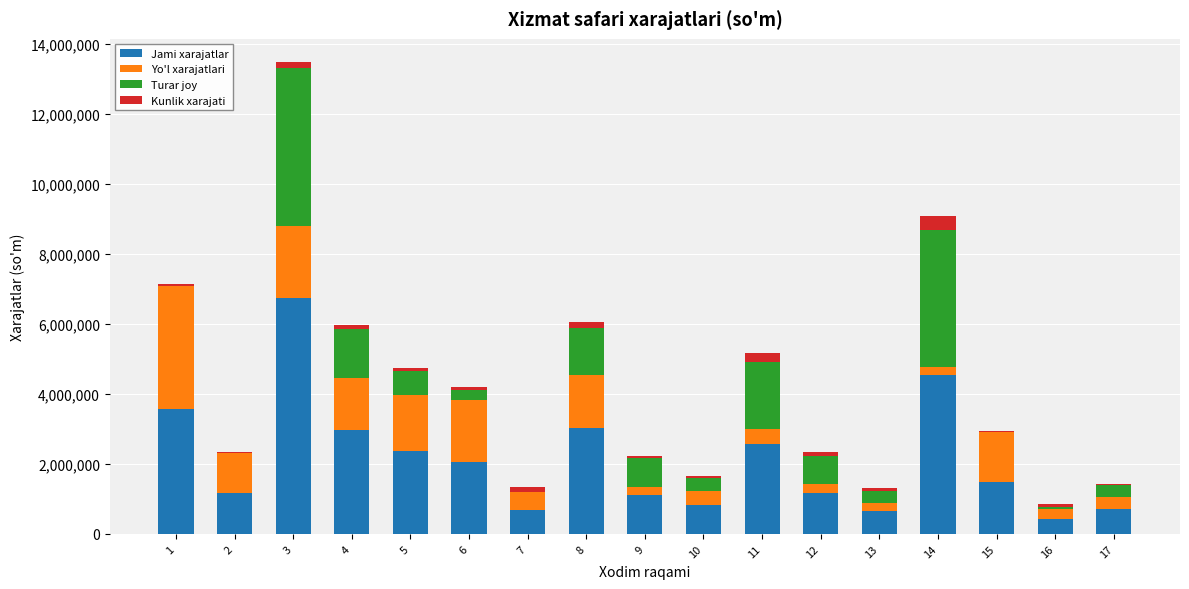

How many categories are shown in the chart?

17